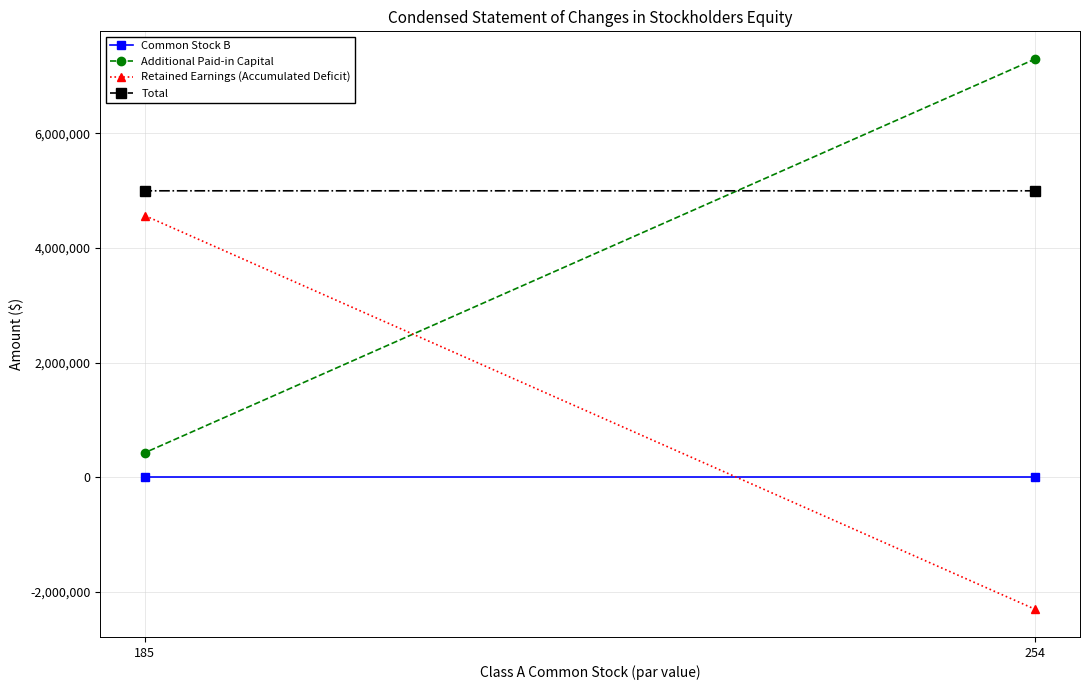

What is the spread (max minus min) of values at 254?

9604150